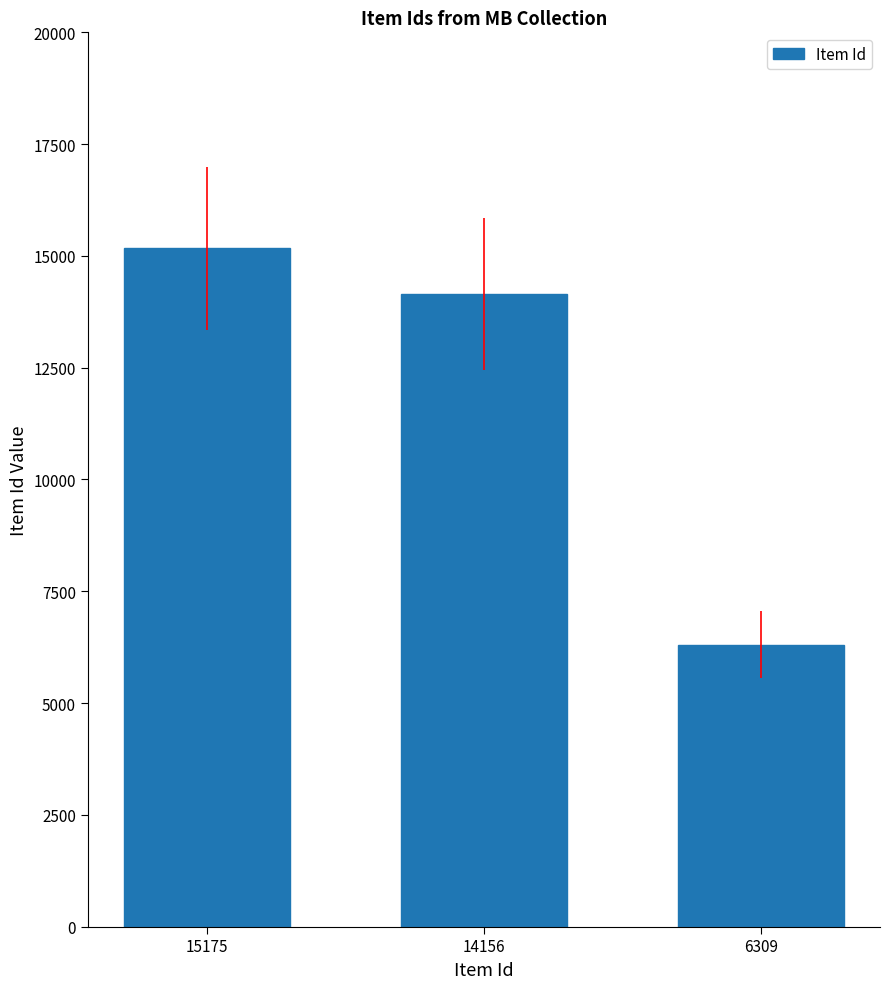

Are the bars grouped side by side (vs. stacked)?

No